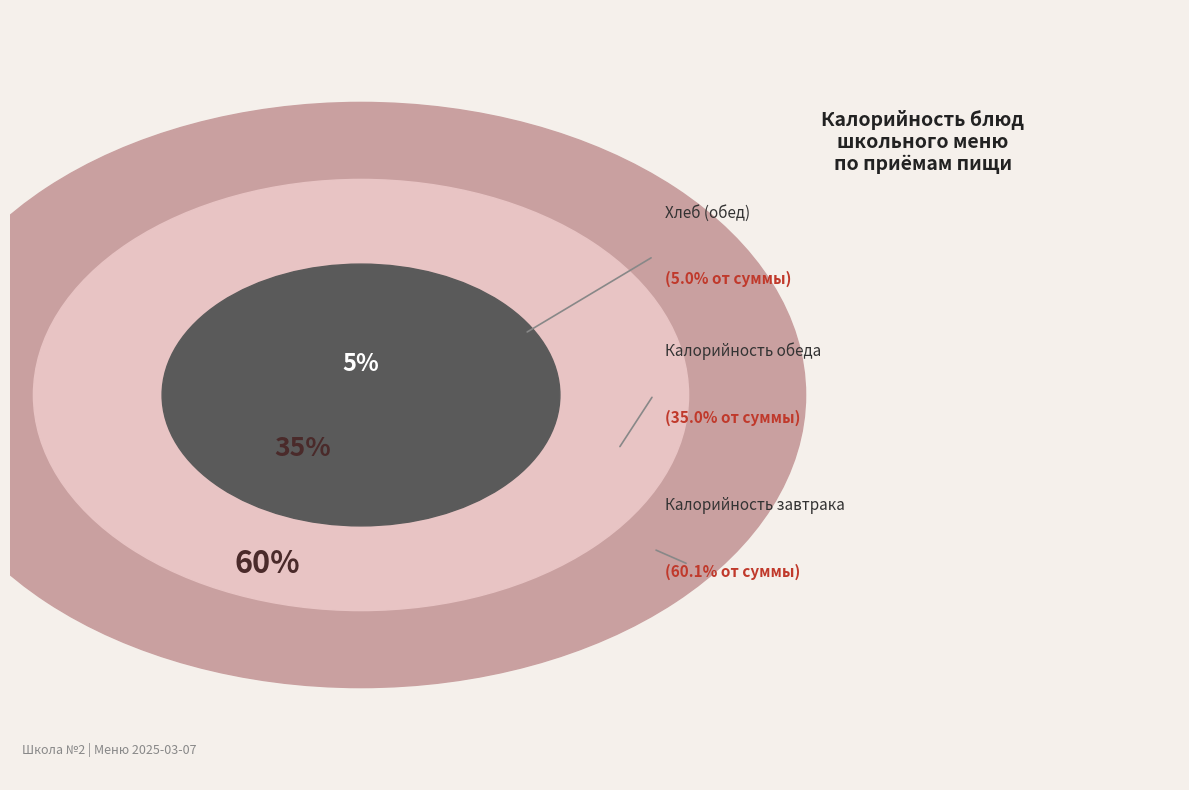

True or false: Спагетти отварные с маслом accounts for 19% of the total.

False